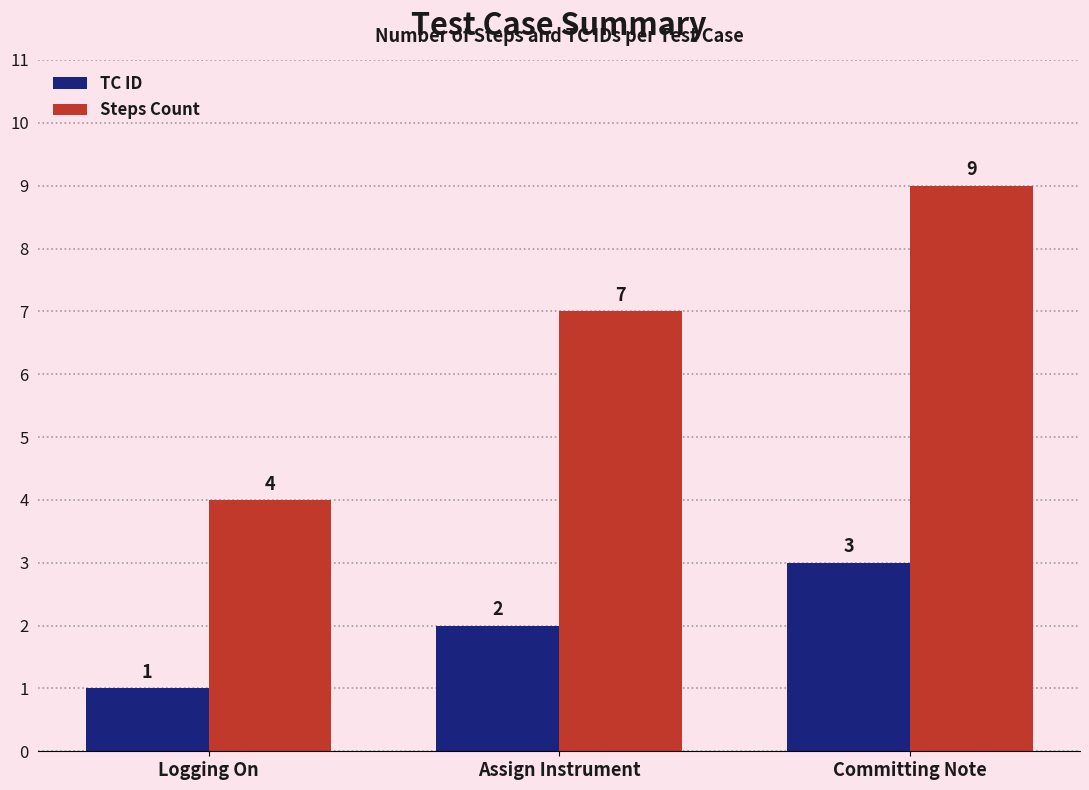

The Steps Count series shows 9 at Committing Note. True or false?

True